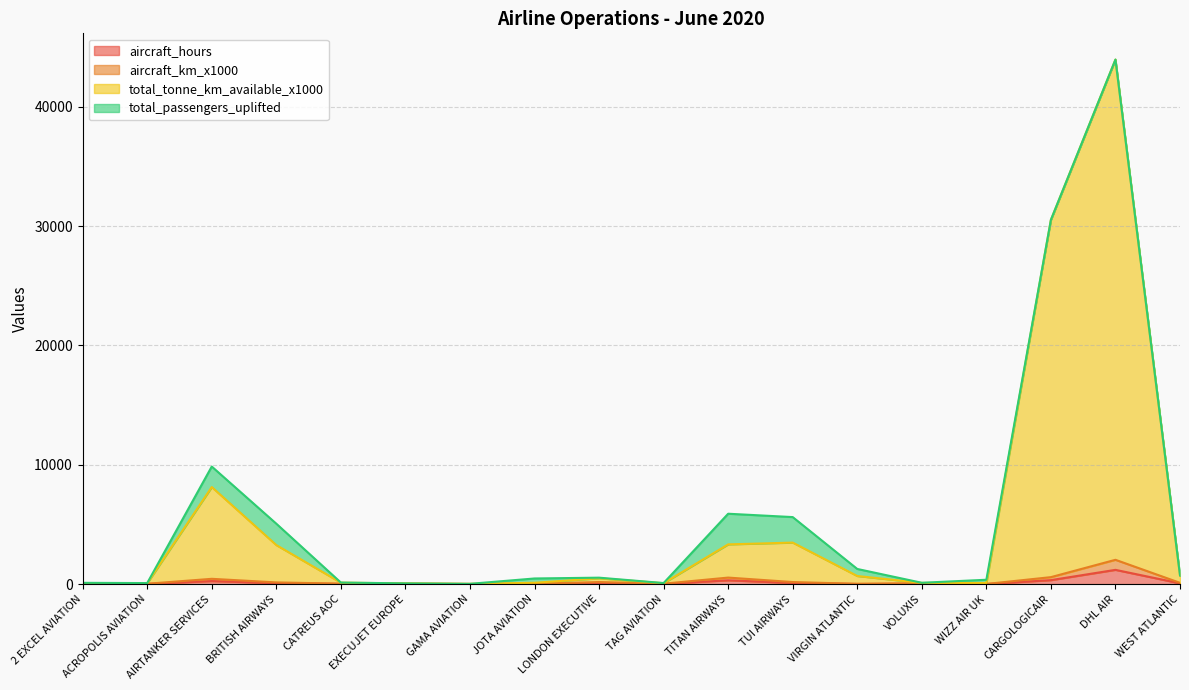

Is the value of total_tonne_km_available_x1000 at 2 EXCEL AVIATION greater than the value of aircraft_km_x1000 at TUI AIRWAYS?

No